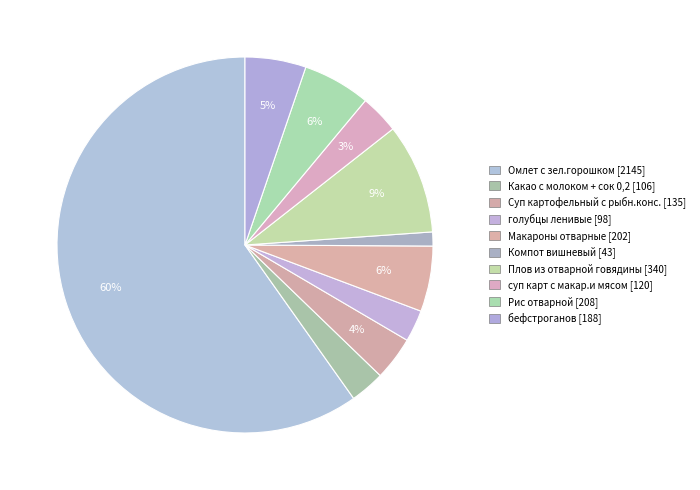

True or false: Какао с молоком + сок 0,2 accounts for 15% of the total.

False